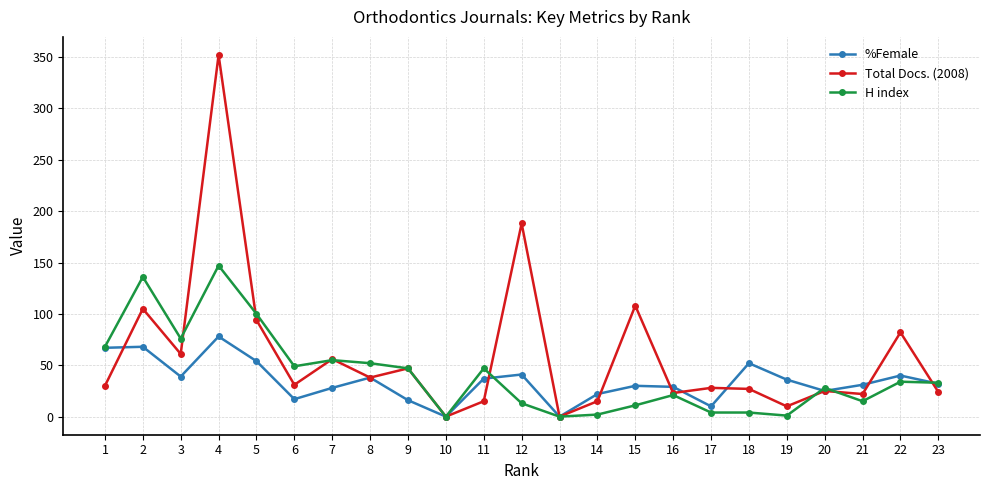

True or false: Total Docs. (2008) has more than 2 points higher than both neighbors.

True